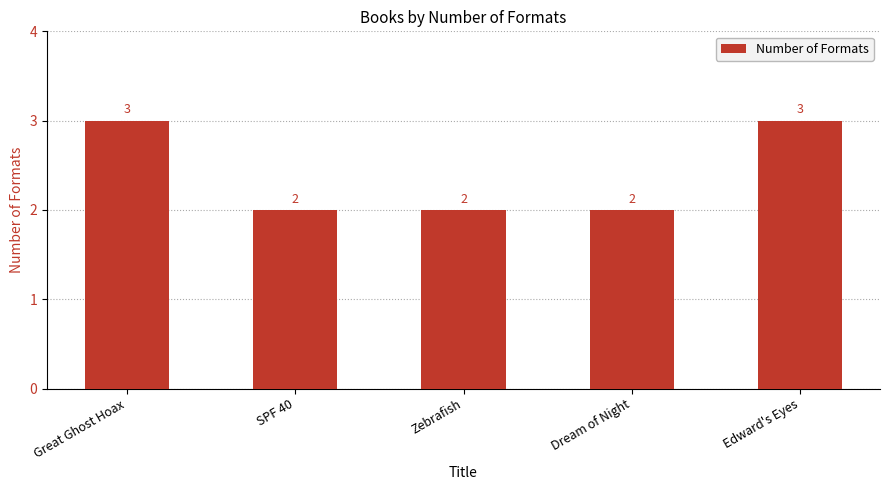

What is the ratio of the value at Zebrafish to the value at SPF 40?

1.0